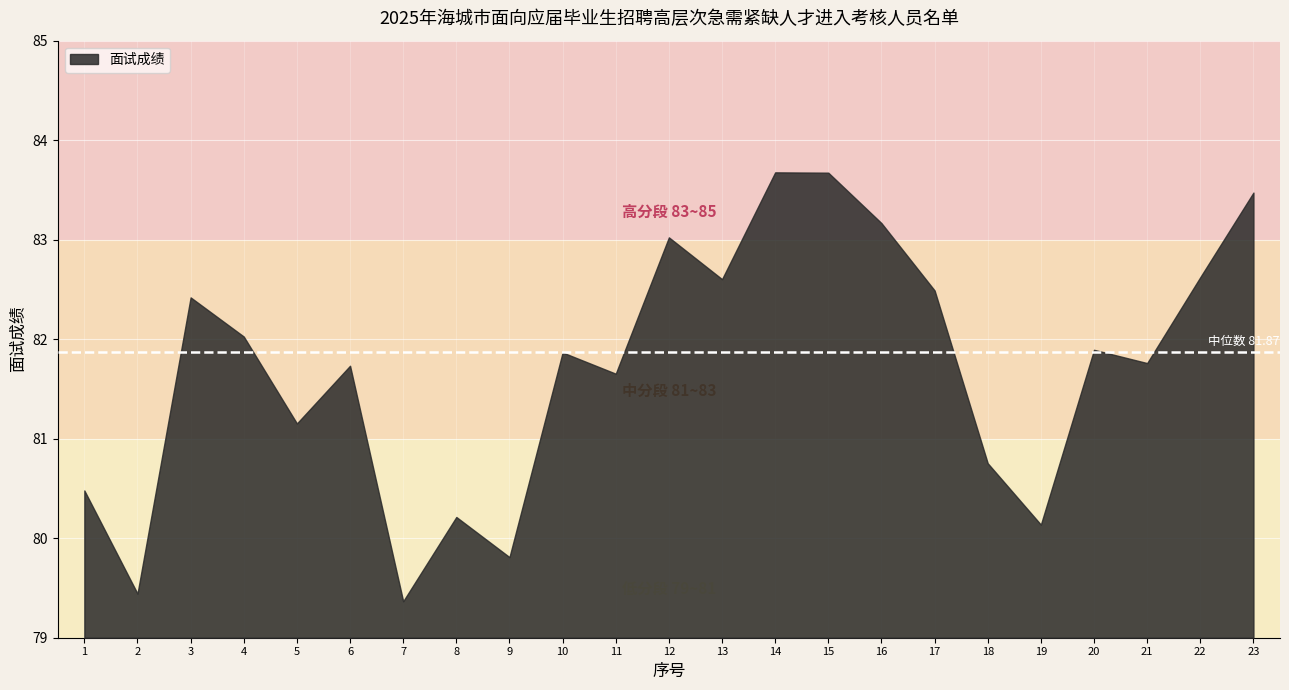

What is the ratio of the value at 2 to the value at 15?

0.9